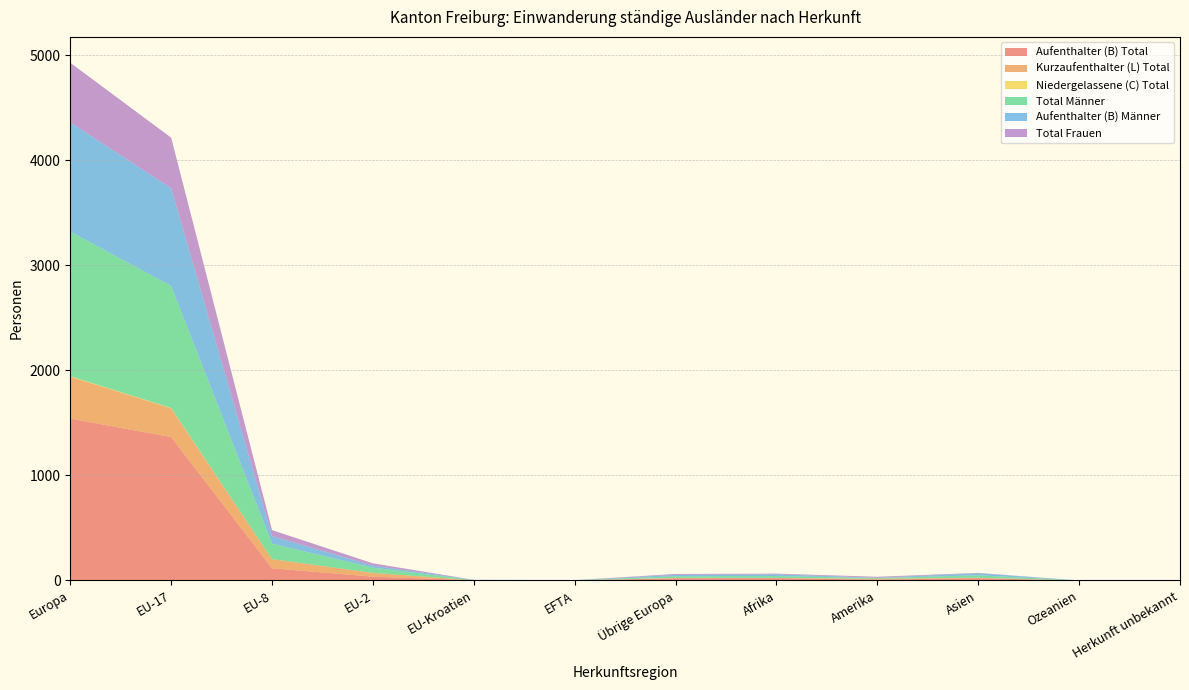

Reading right to left, extract all data points from this chart.

Aufenthalter (B) Total: Herkunft unbekannt=1	Ozeanien=0	Asien=22	Amerika=8	Afrika=22	Übrige Europa=21	EFTA=1	EU-Kroatien=2	EU-2=36	EU-8=116	EU-17=1365	Europa=1541
Kurzaufenthalter (L) Total: Herkunft unbekannt=0	Ozeanien=0	Asien=4	Amerika=8	Afrika=2	Übrige Europa=2	EFTA=0	EU-Kroatien=0	EU-2=36	EU-8=87	EU-17=274	Europa=399
Niedergelassene (C) Total: Herkunft unbekannt=0	Ozeanien=0	Asien=0	Amerika=0	Afrika=0	Übrige Europa=1	EFTA=0	EU-Kroatien=0	EU-2=0	EU-8=0	EU-17=3	Europa=4
Total Männer: Herkunft unbekannt=0	Ozeanien=0	Asien=23	Amerika=7	Afrika=18	Übrige Europa=16	EFTA=1	EU-Kroatien=2	EU-2=50	EU-8=147	EU-17=1161	Europa=1377
Aufenthalter (B) Männer: Herkunft unbekannt=0	Ozeanien=0	Asien=20	Amerika=3	Afrika=17	Übrige Europa=14	EFTA=1	EU-Kroatien=2	EU-2=19	EU-8=73	EU-17=931	Europa=1040
Total Frauen: Herkunft unbekannt=1	Ozeanien=0	Asien=3	Amerika=9	Afrika=6	Übrige Europa=8	EFTA=0	EU-Kroatien=0	EU-2=22	EU-8=56	EU-17=481	Europa=567